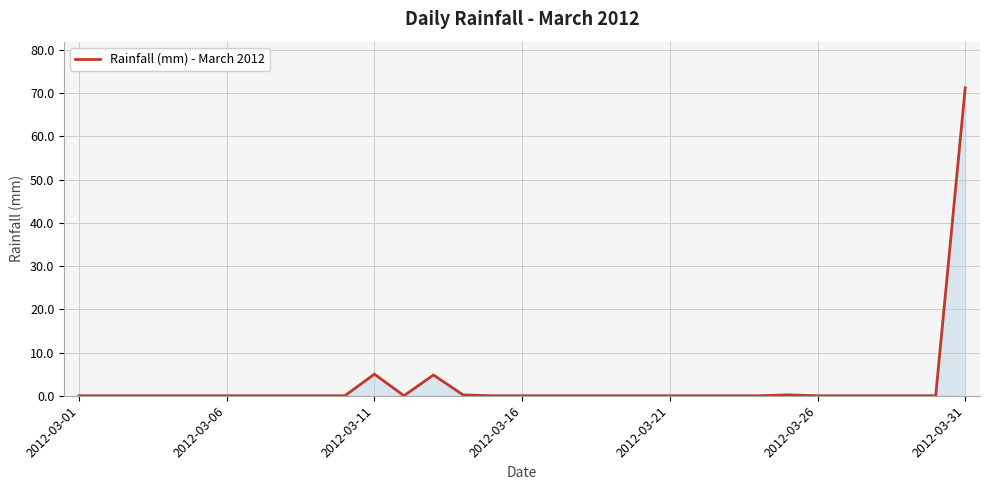

What is the greatest value displayed?

71.2